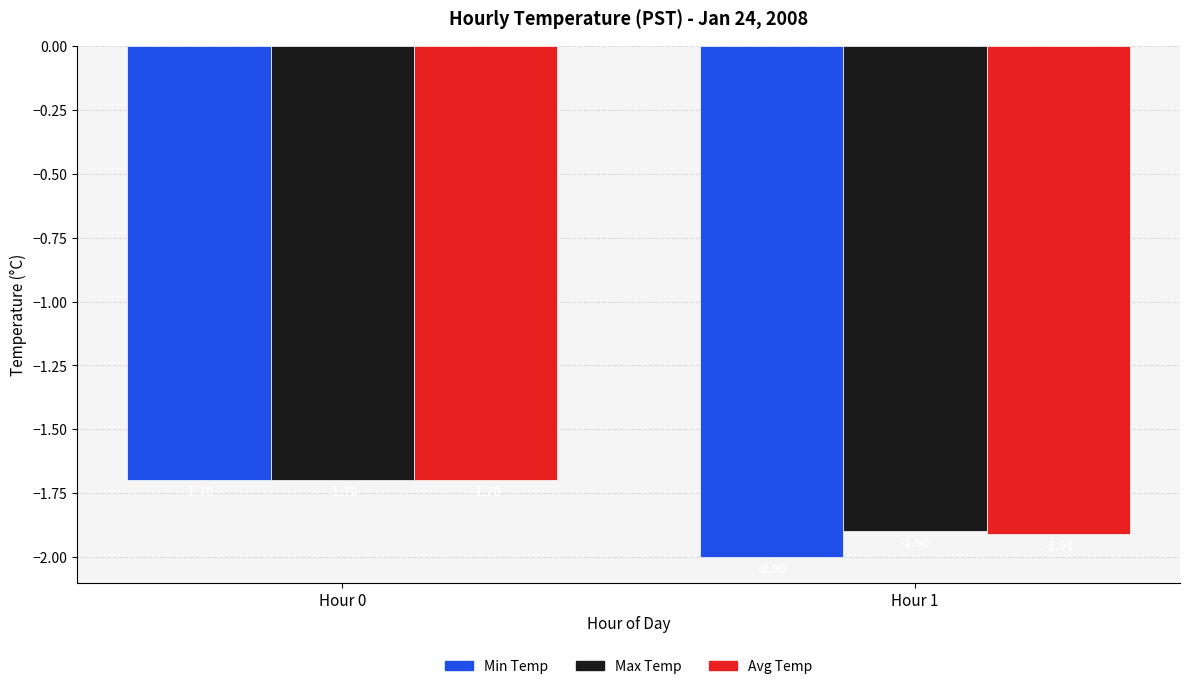

What is the value of the Avg Temp bar at the 2nd from the left?

-1.9